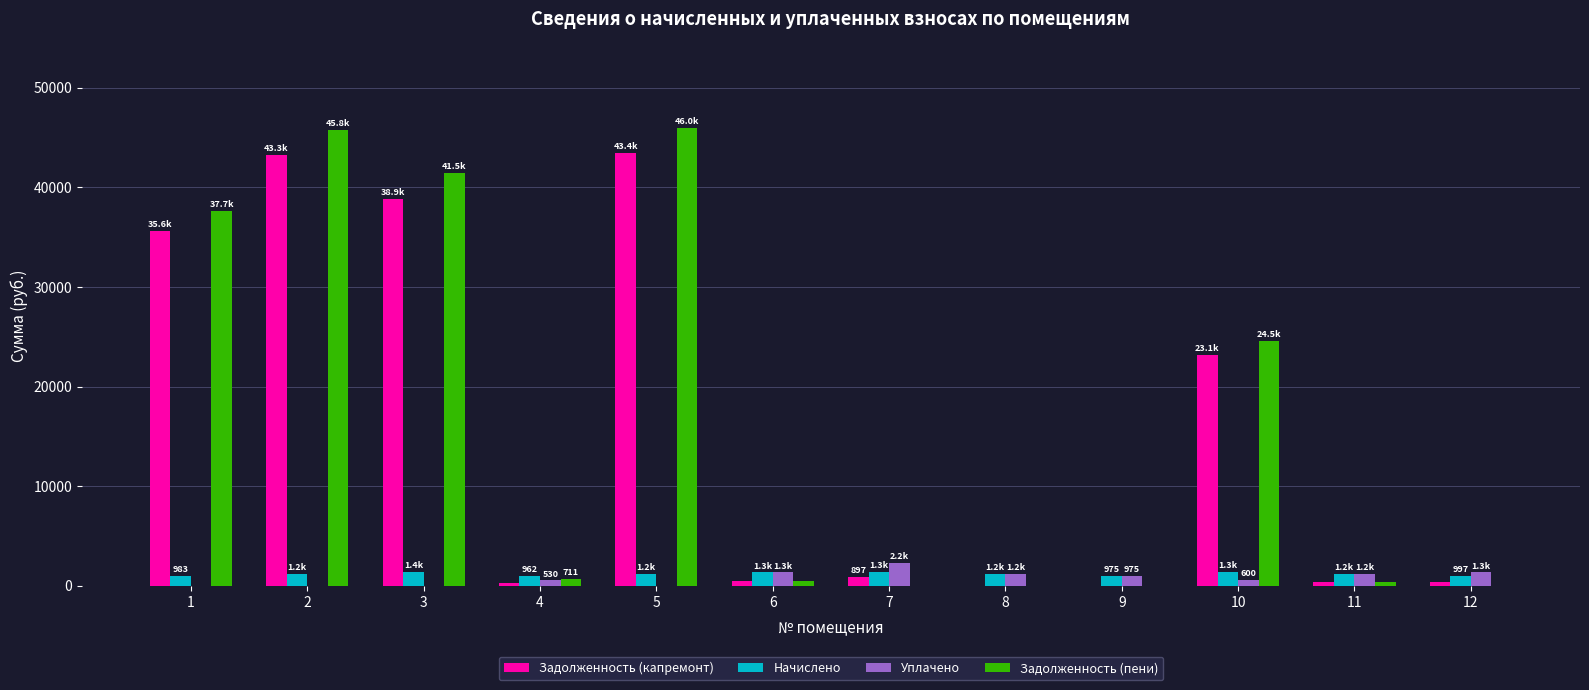

The value of Задолженность (пени) at 9 is 15401.9. True or false?

False